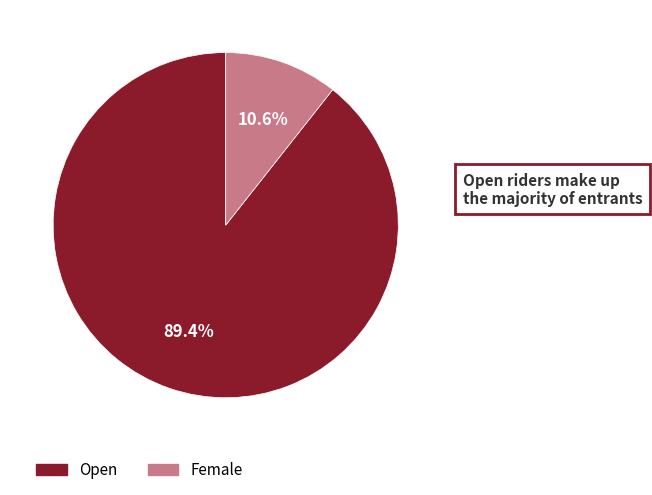

What portion of the pie excludes Female?

89.4%